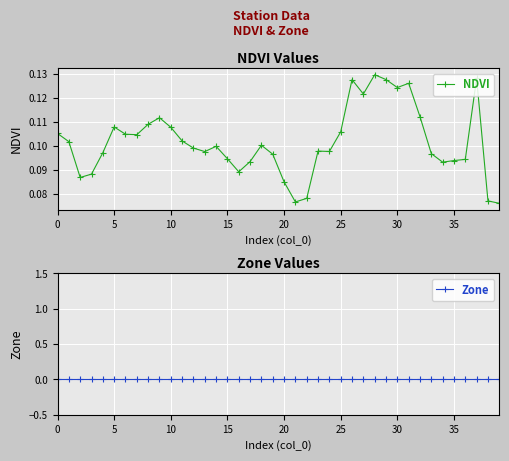

True or false: NDVI has more than 2 interior local peaks.

True